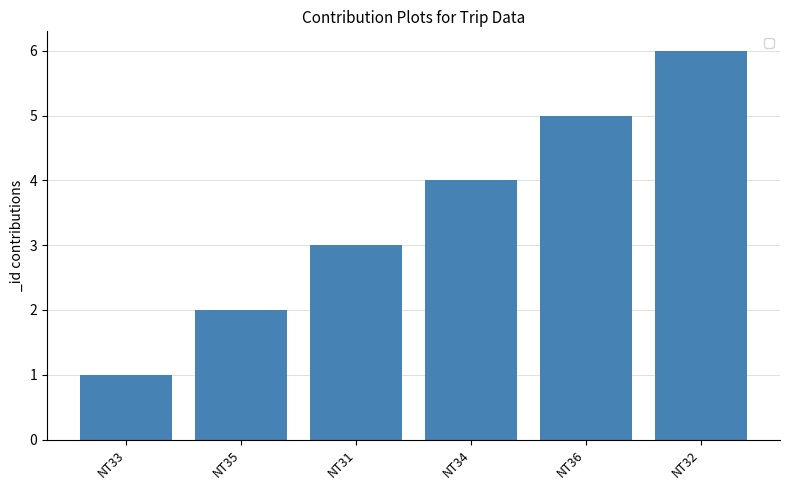

The value at NT31 is 3. True or false?

True